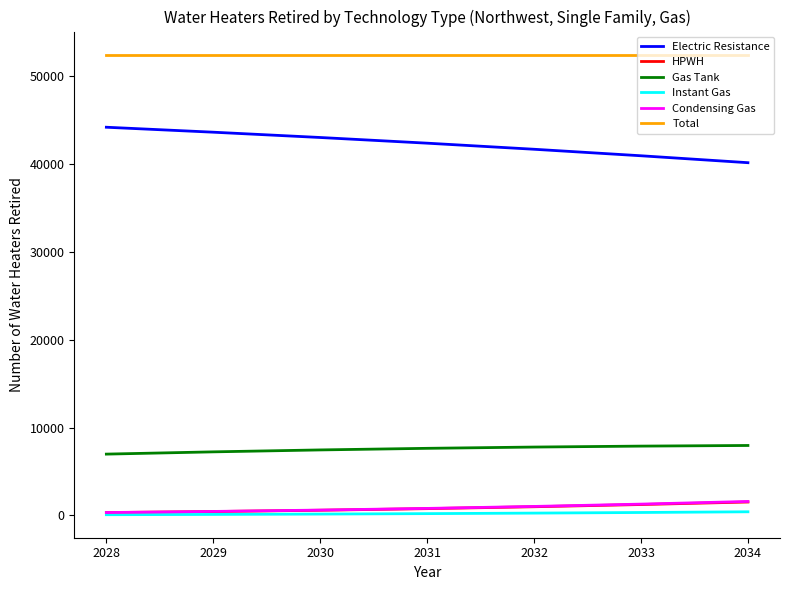

Which series changed the most between 2029 and 2034?

Electric Resistance